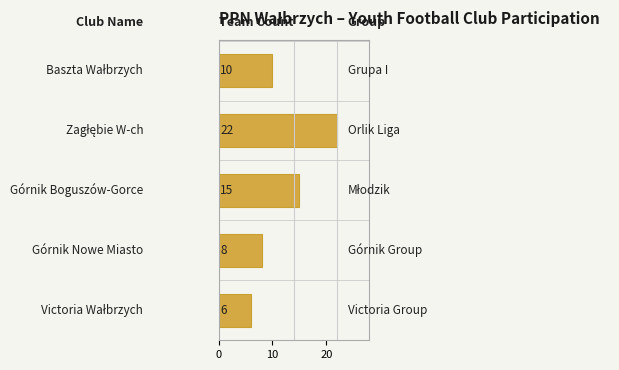

What is the minimum value shown in the chart?

6